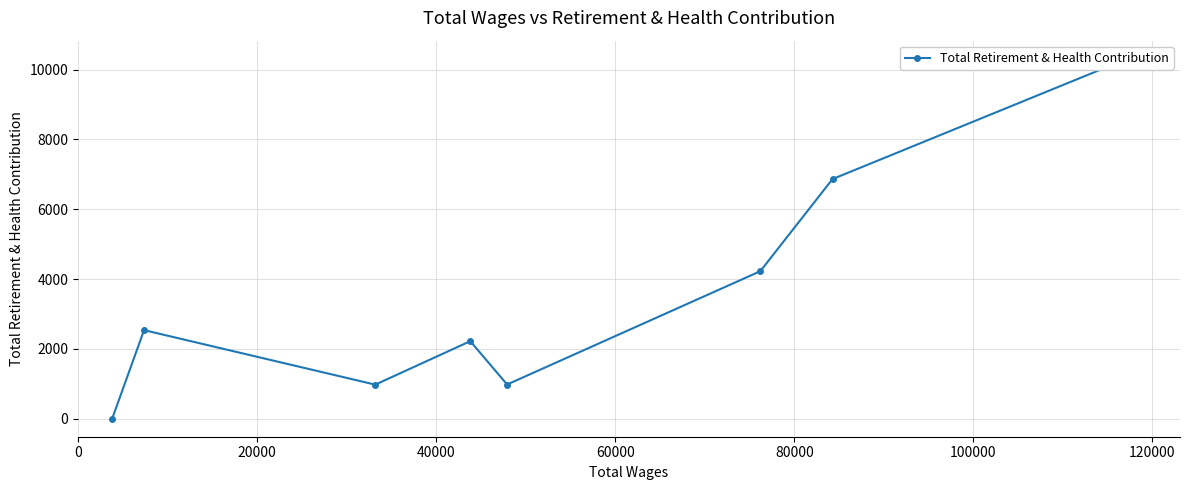

How many points are lower than both their immediate neighbors (excluding endpoints)?

2